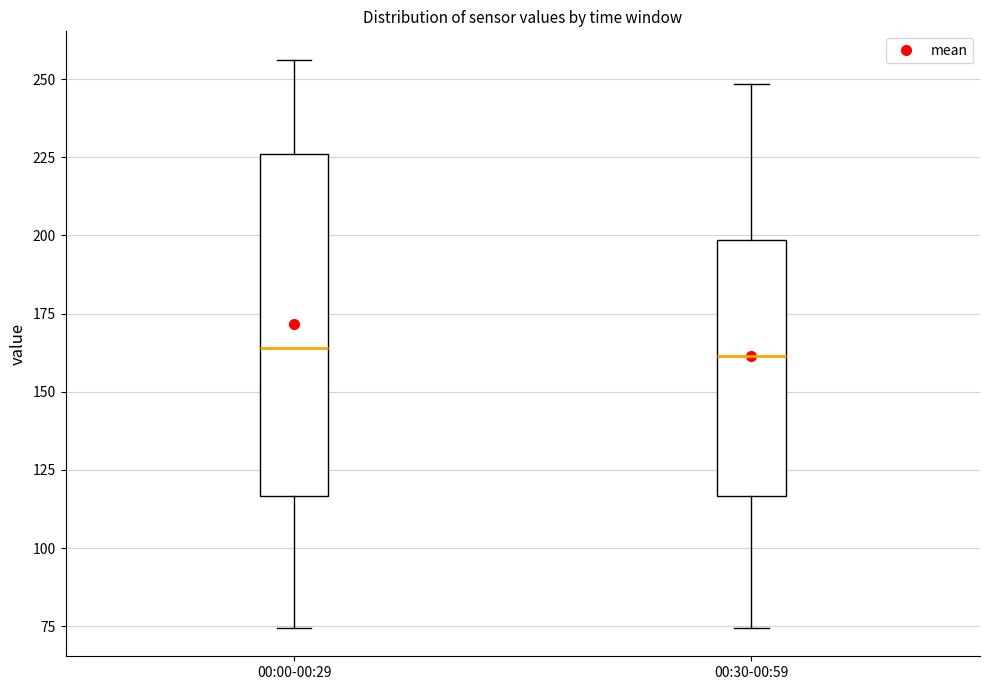

Which box is the tallest, from its lower edge to its upper edge?

00:00-00:29